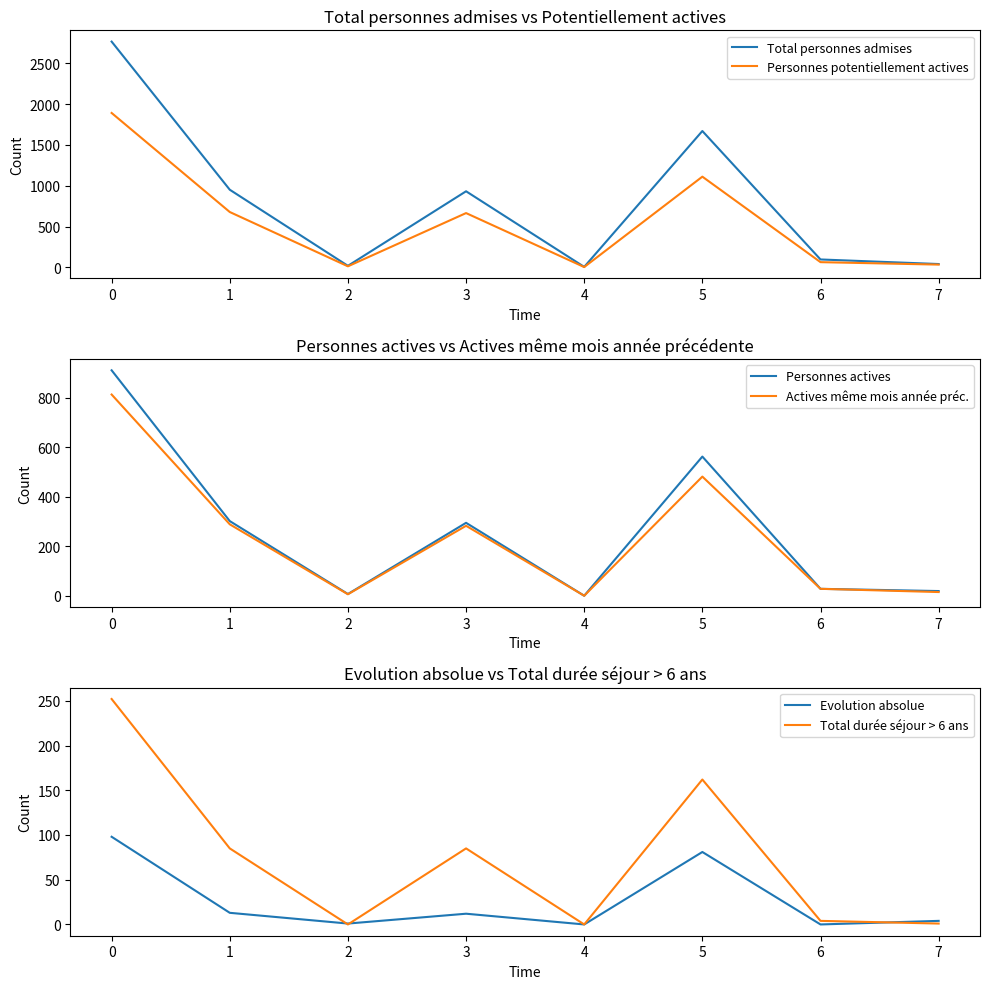

Is this an area chart (filled region under the line)?

No